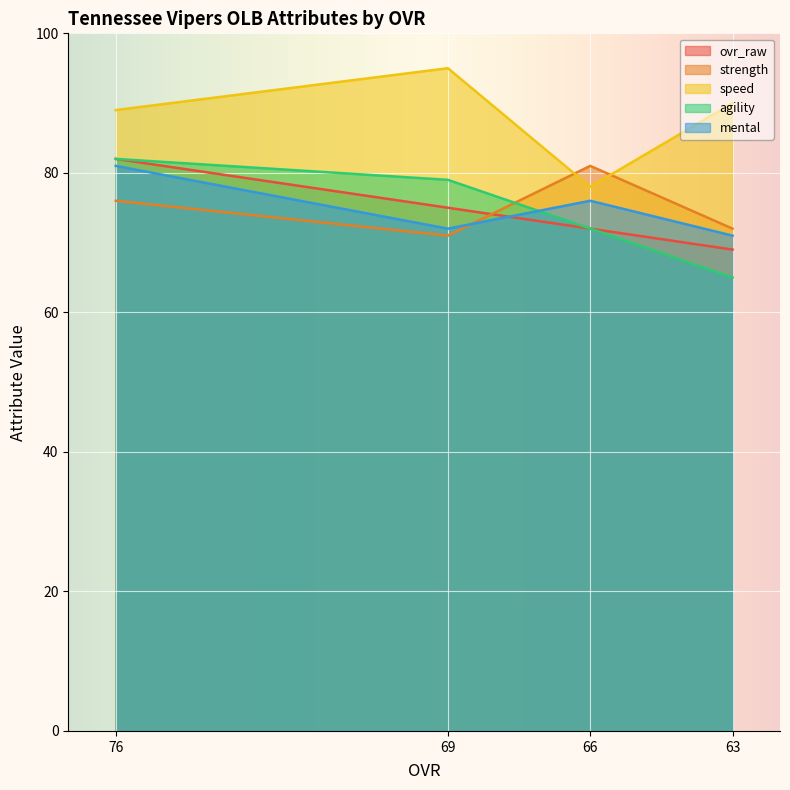

Rank the categories by ovr_raw value from highest to lowest.

76, 69, 66, 63